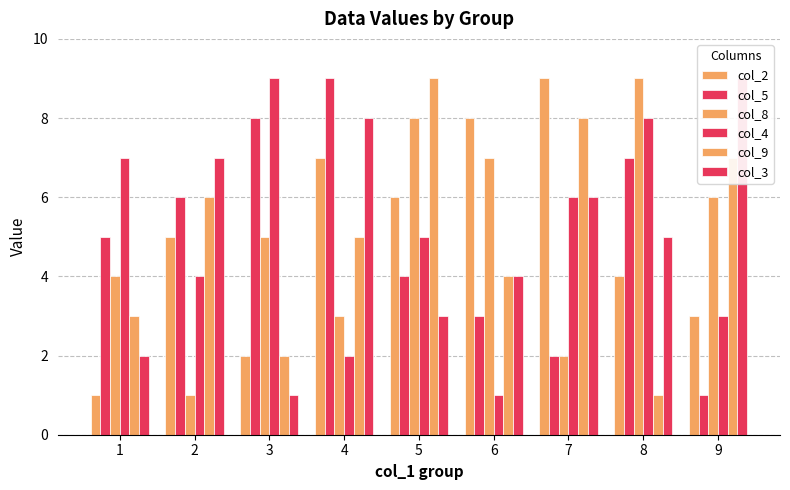

What is the spread (max minus min) of values at 5?

6